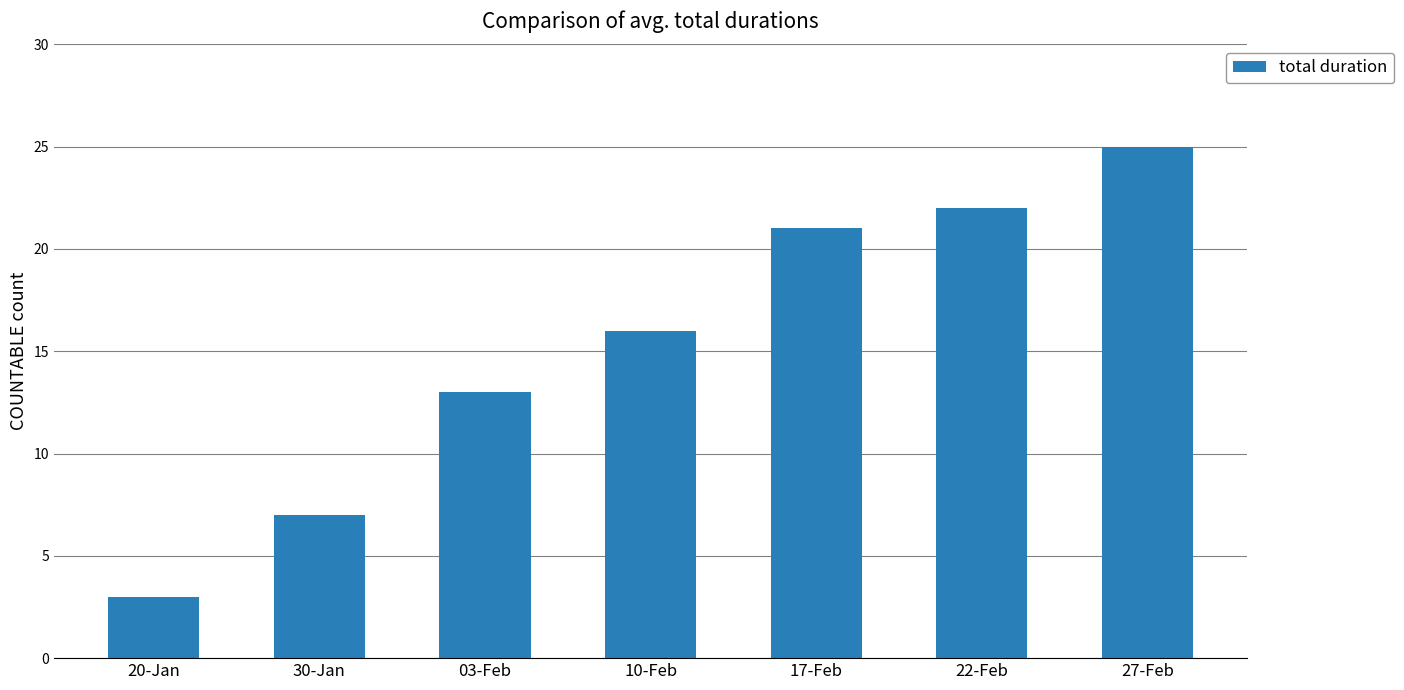

What is the average value?

15